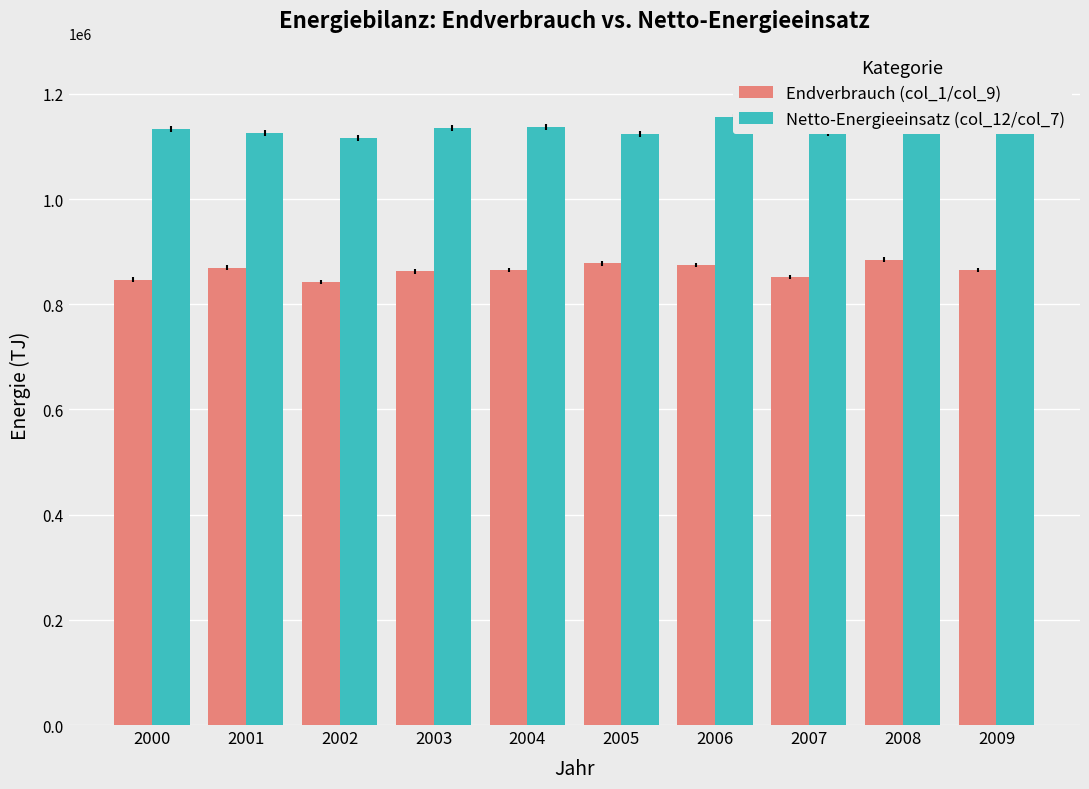

What is the total value across all series at 2005?

2002216